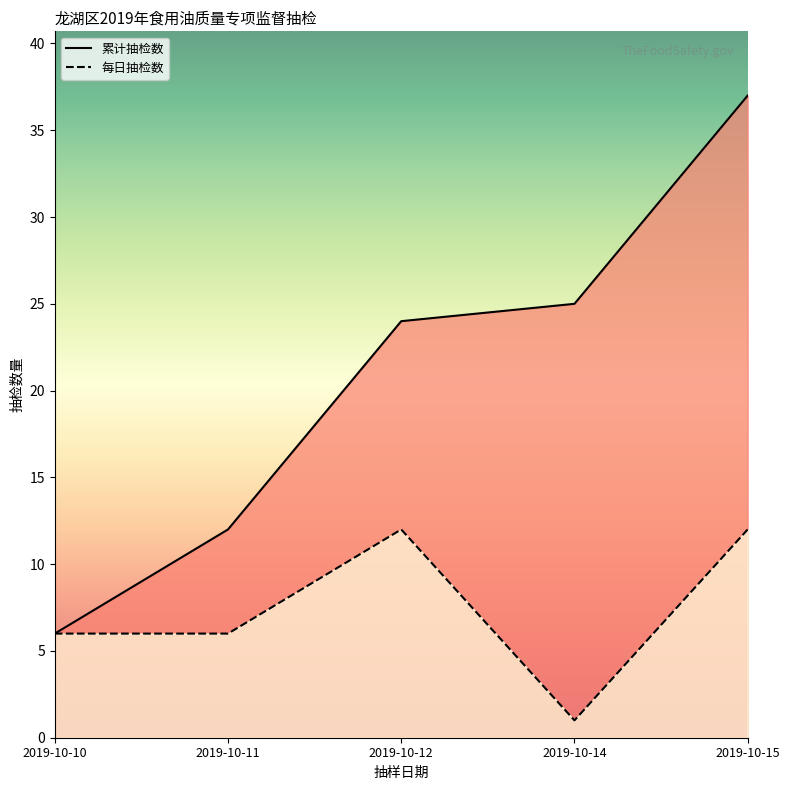

True or false: 累计抽检数 and 合格 cross at least once.

False